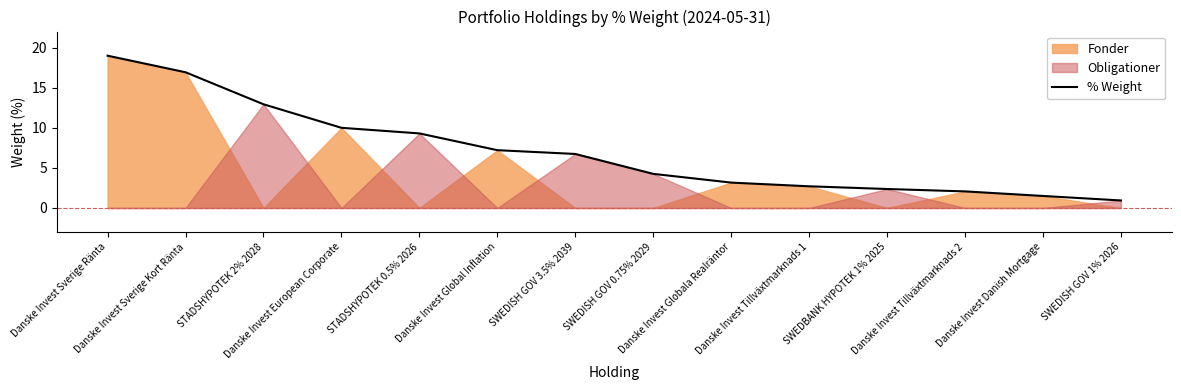

The chart shows a value of 1.0 at SWEDBANK HYPOTEK 1% 2025. True or false?

False